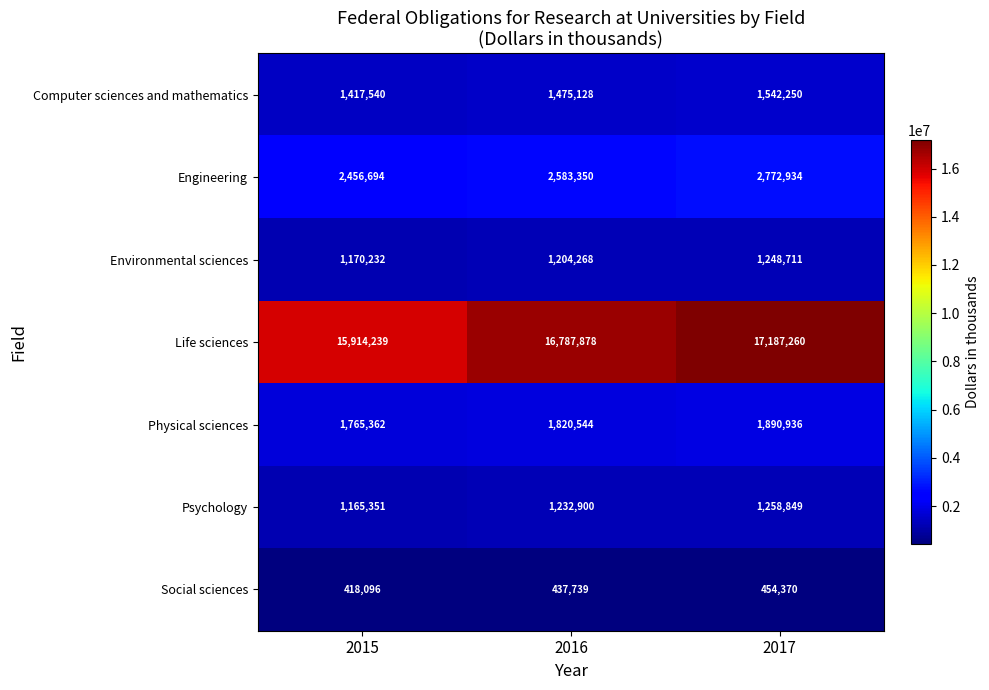

How many categories are shown in the chart?

3